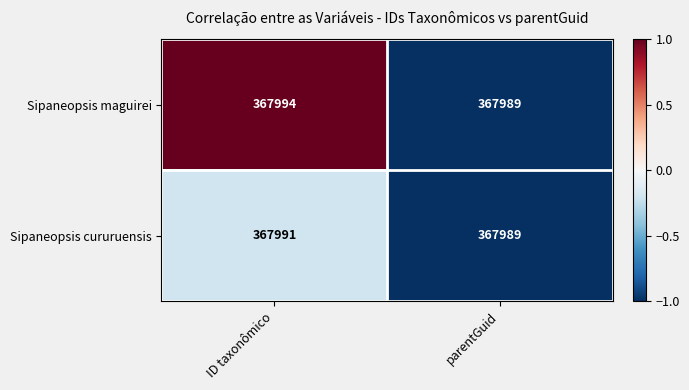

Reading right to left, extract all data points from this chart.

Sipaneopsis maguirei: 367989	367994
Sipaneopsis cururuensis: 367989	367991